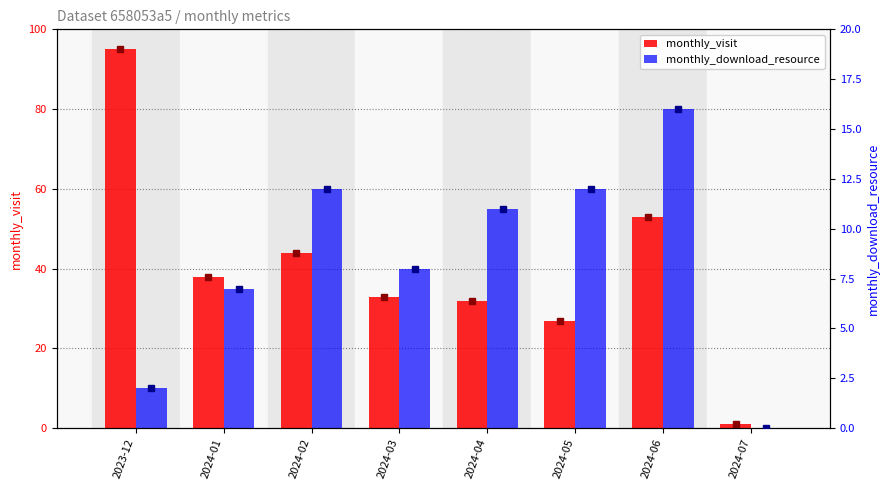

What is the label of the 3rd bar from the right?

2024-05